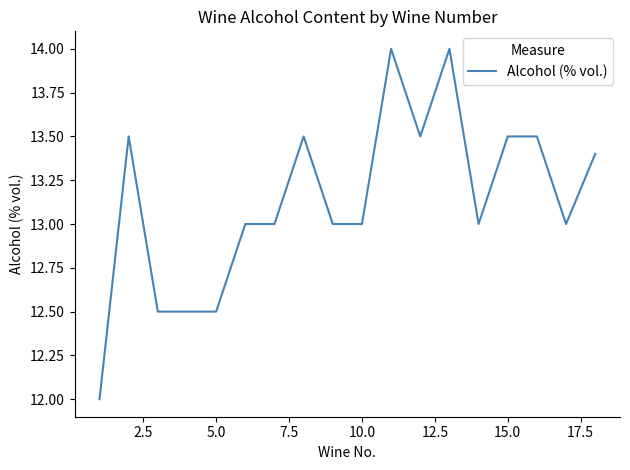

What is the greatest value displayed?

14.0